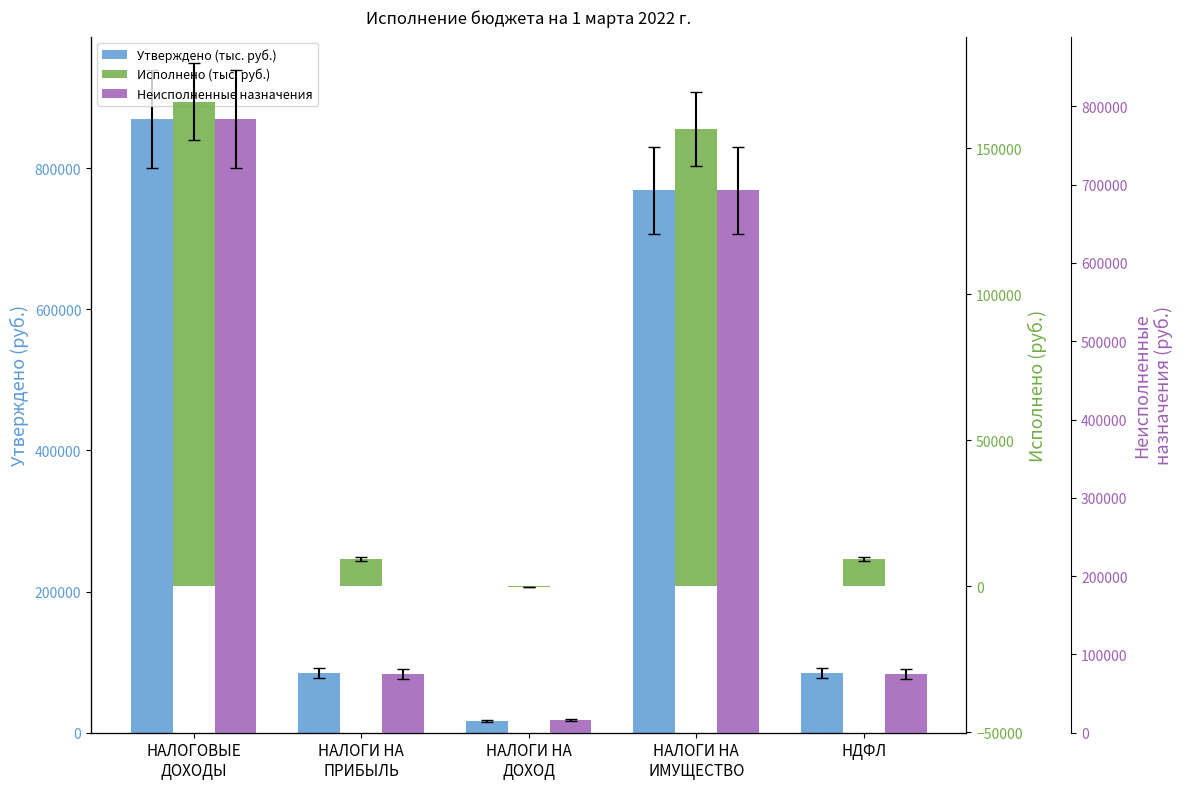

What is the difference between the maximum and second lowest values in the Неисполненные назначения series?

709070.6